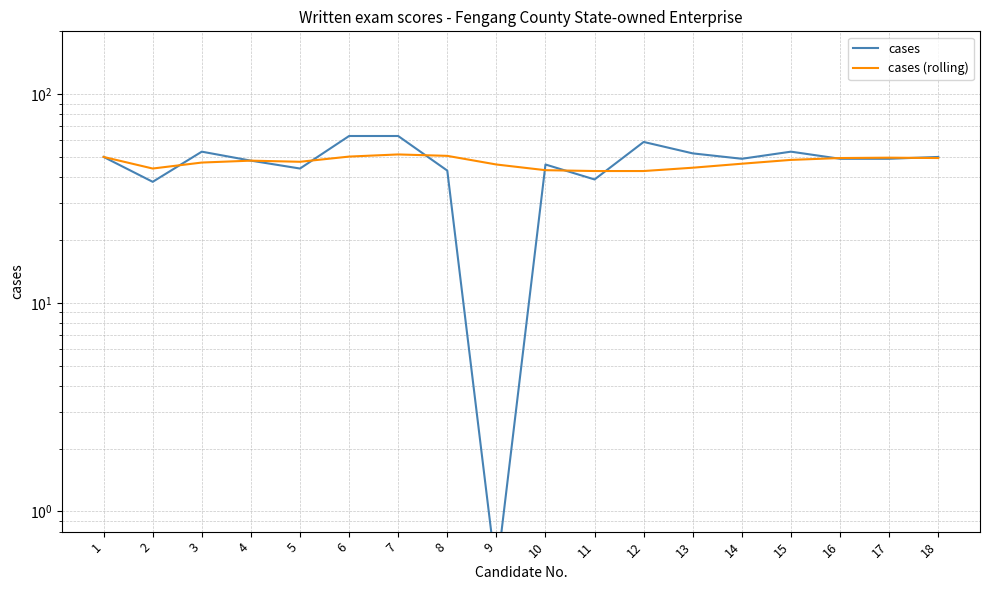

Which category has the lowest value across all series?

9